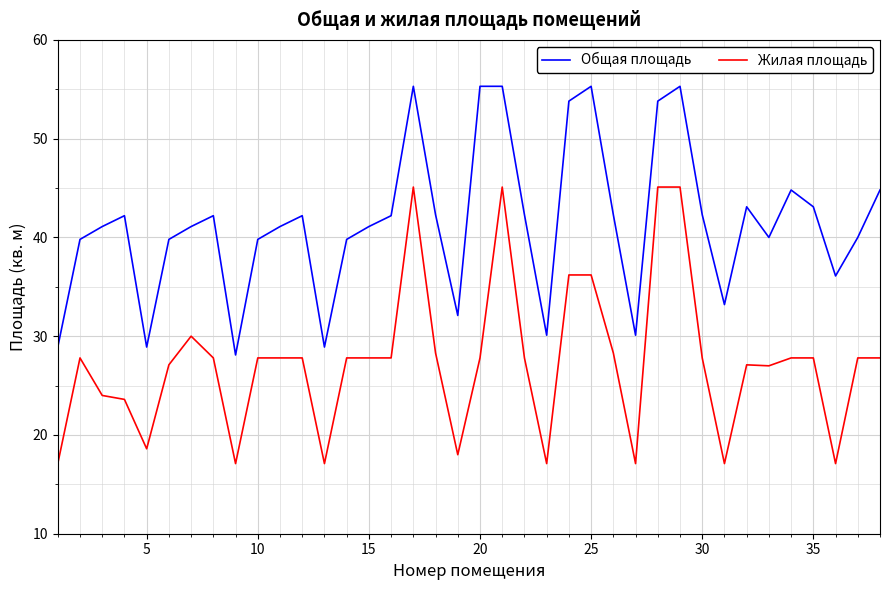

Rank the series by their average value, from lowest to highest.

Жилая площадь, Общая площадь